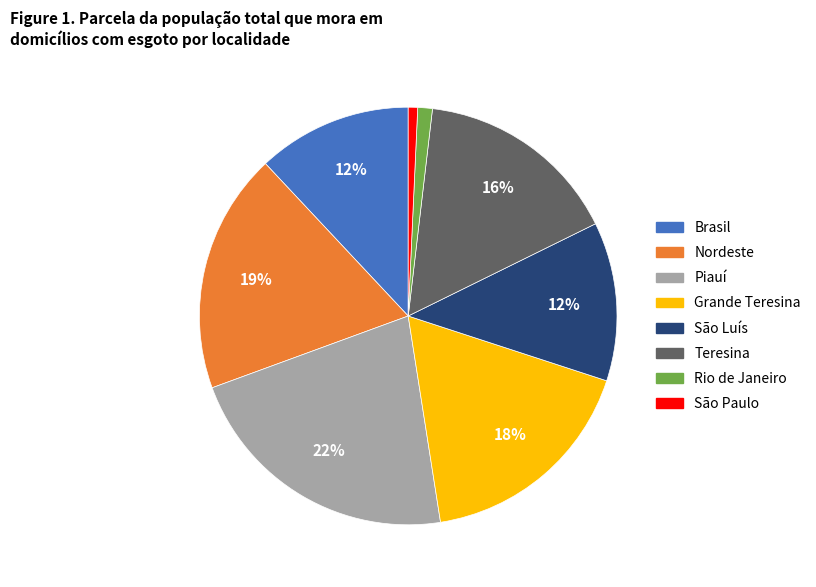

What is the largest slice in the pie chart?

Piauí